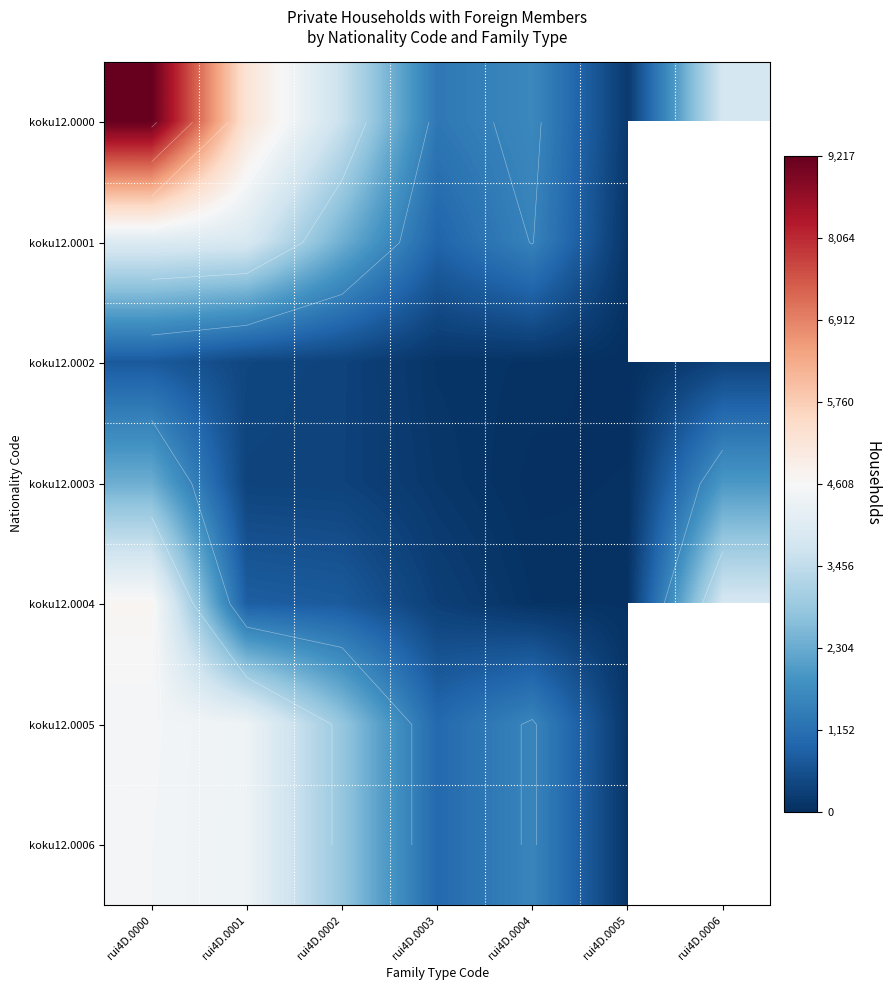

The value of koku12.0004 at rui4D.0004 is 27.6. True or false?

False